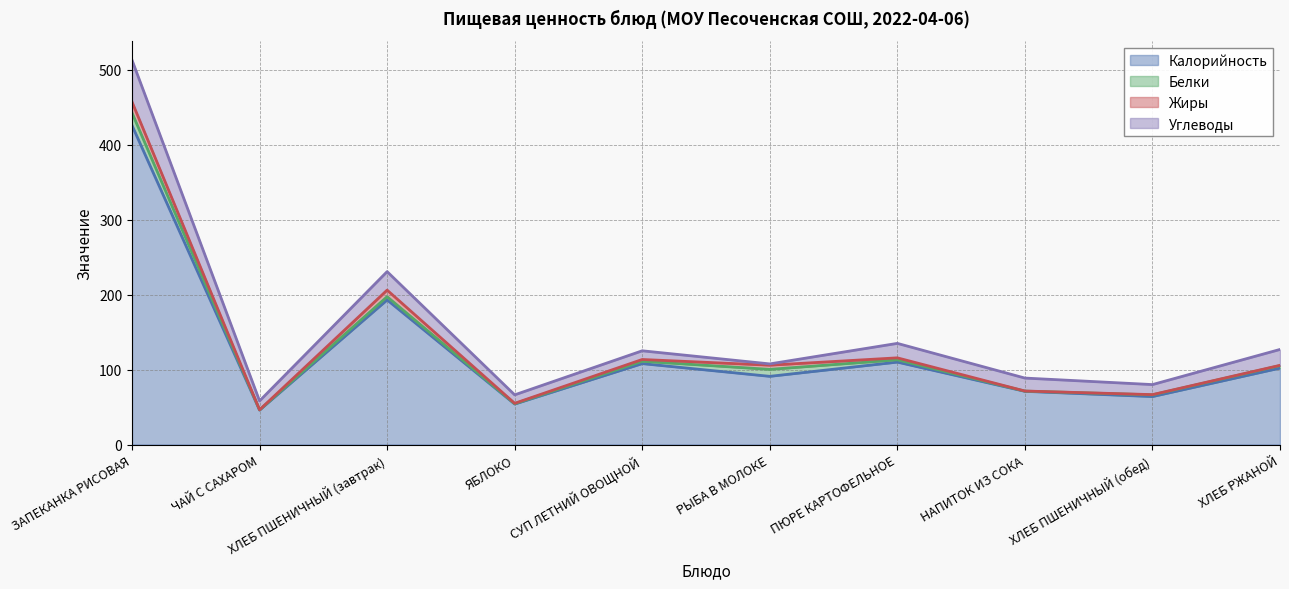

List the labels in order of Углеводы value, largest first.

ЗАПЕКАНКА РИСОВАЯ, ХЛЕБ ПШЕНИЧНЫЙ (завтрак), ХЛЕБ РЖАНОЙ, ПЮРЕ КАРТОФЕЛЬНОЕ, НАПИТОК ИЗ СОКА, ХЛЕБ ПШЕНИЧНЫЙ (обед), ЧАЙ С САХАРОМ, СУП ЛЕТНИЙ ОВОЩНОЙ, ЯБЛОКО, РЫБА В МОЛОКЕ